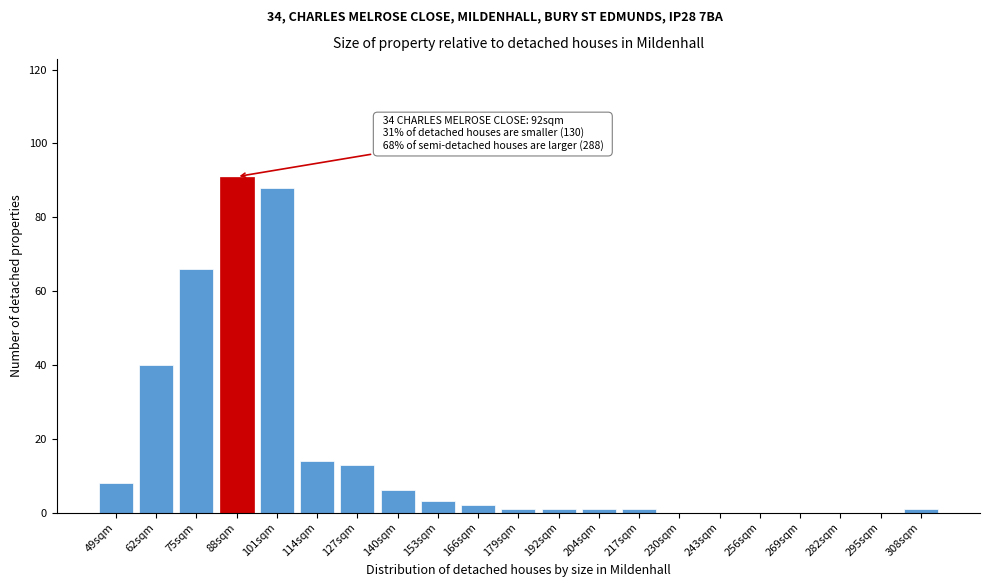

Reading left to right, list all the values displayed in this chart.

49sqm=8	62sqm=40	75sqm=66	88sqm=91	101sqm=88	114sqm=14	127sqm=13	140sqm=6	153sqm=3	166sqm=2	179sqm=1	192sqm=1	204sqm=1	217sqm=1	230sqm=0	243sqm=0	256sqm=0	269sqm=0	282sqm=0	295sqm=0	308sqm=1